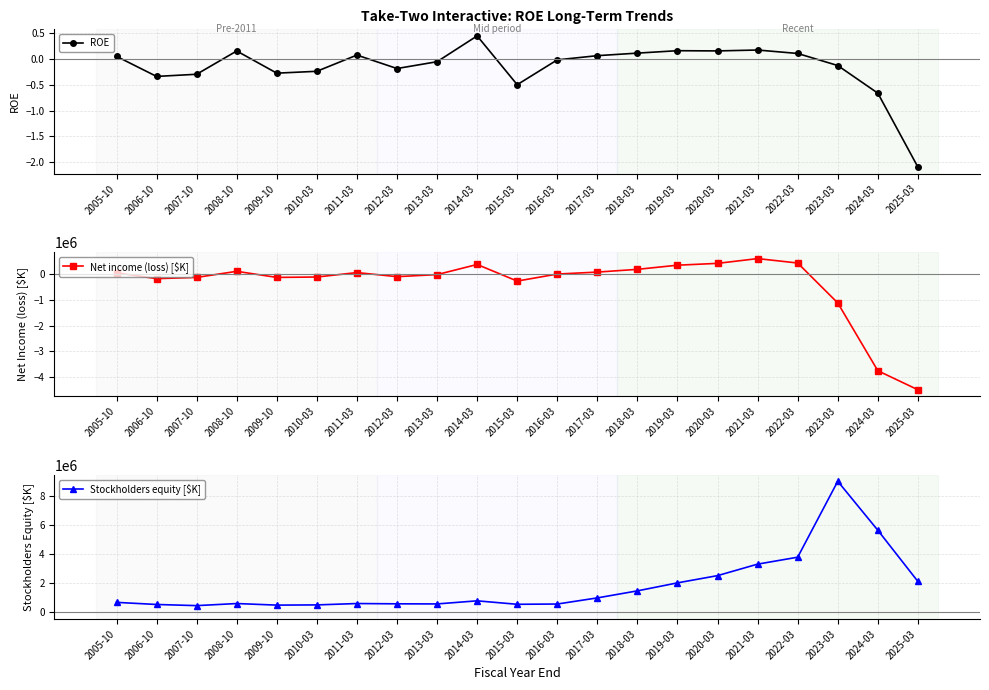

How many interior local valleys does the ROE series have?

5